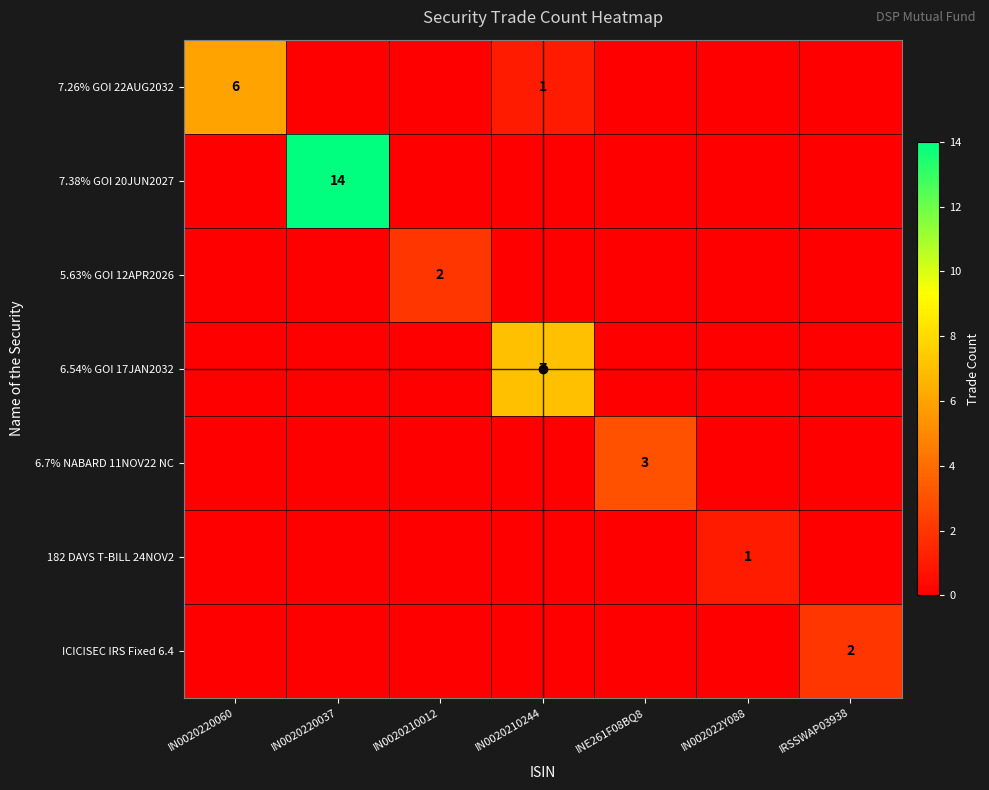

True or false: 6.54% GOI 17JAN2032 has a value of -4 at IN0020210012.

False